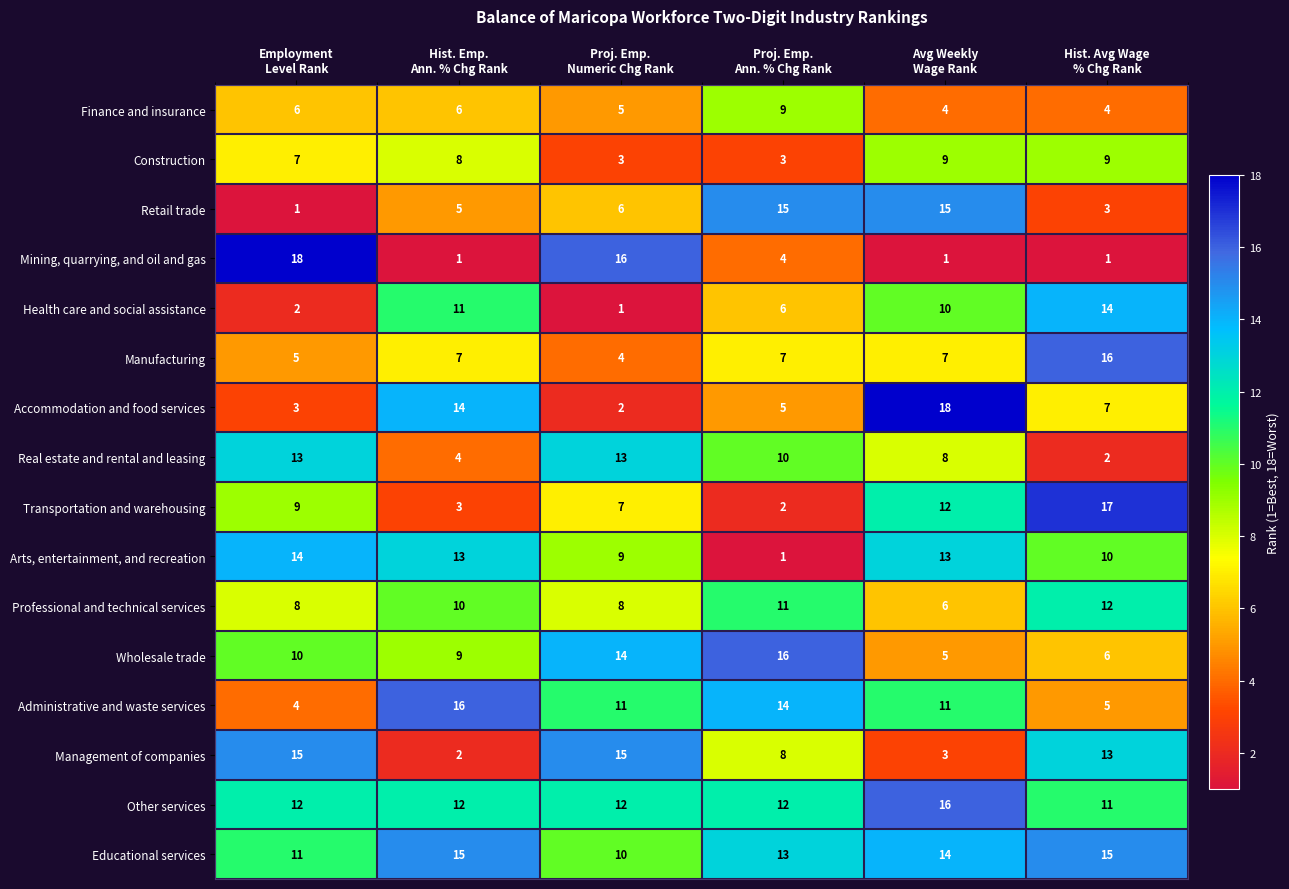

What is the spread (max minus min) of values at Proj. Emp.
Numeric Chg Rank?

15